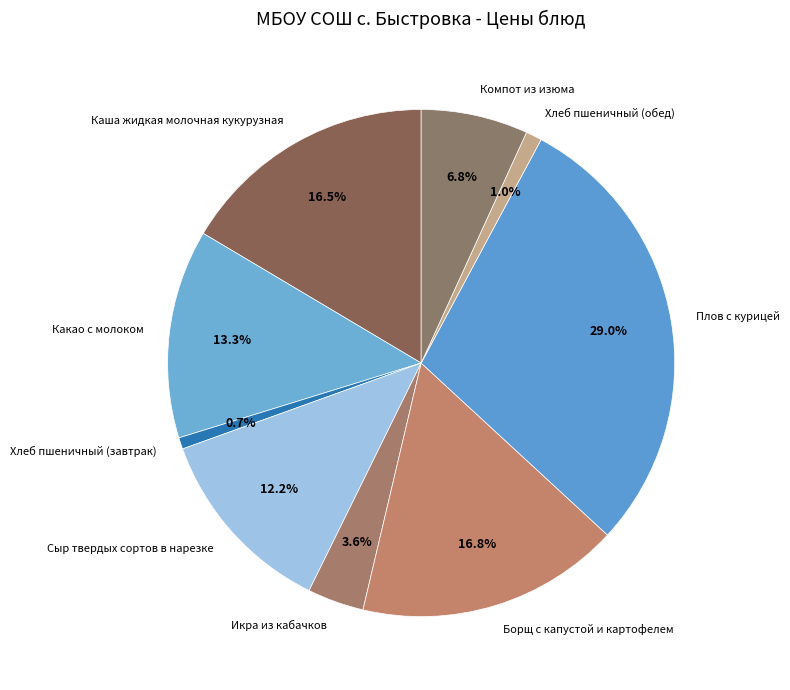

Is it true that Компот из изюма is 7% of the pie?

True